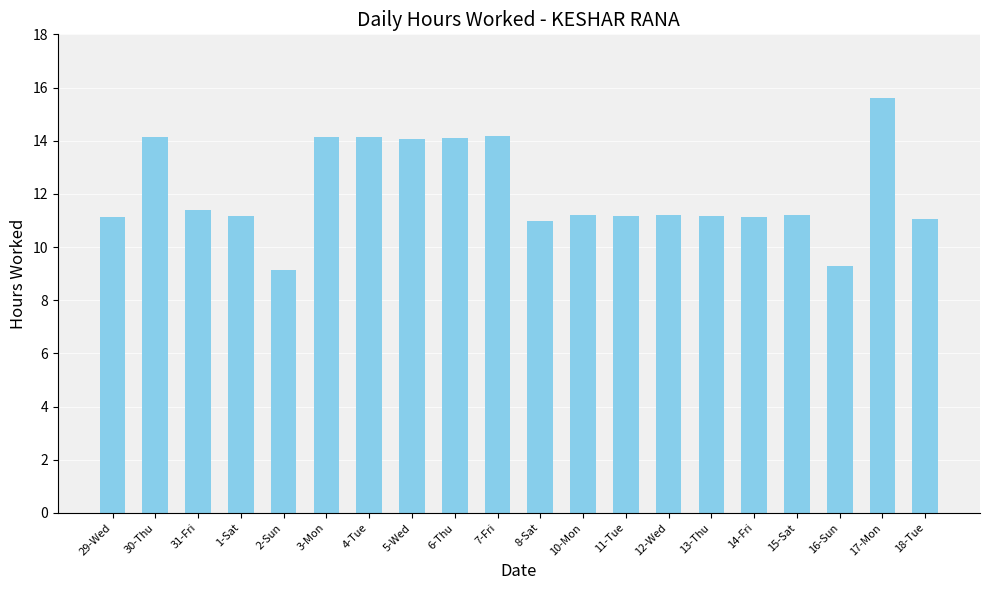

What is the change in value from 29-Wed to 4-Tue?

+3.0